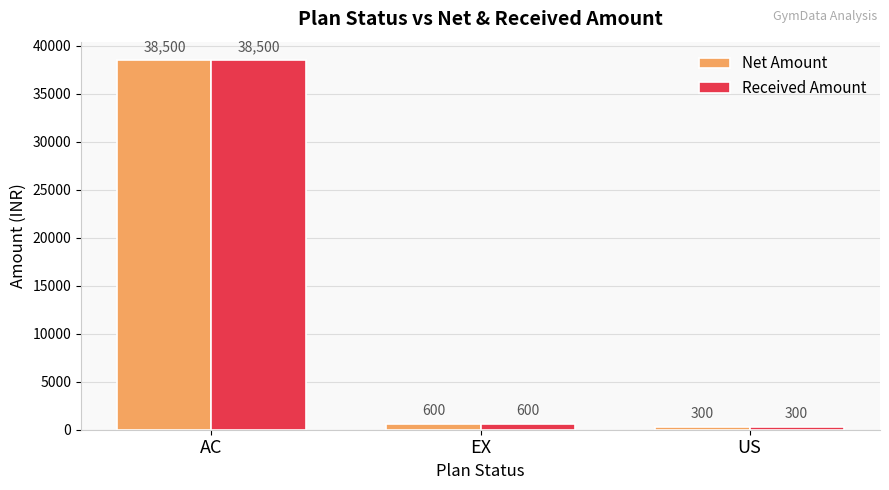

What is the difference between the maximum and minimum values in the Net Amount series?

38200